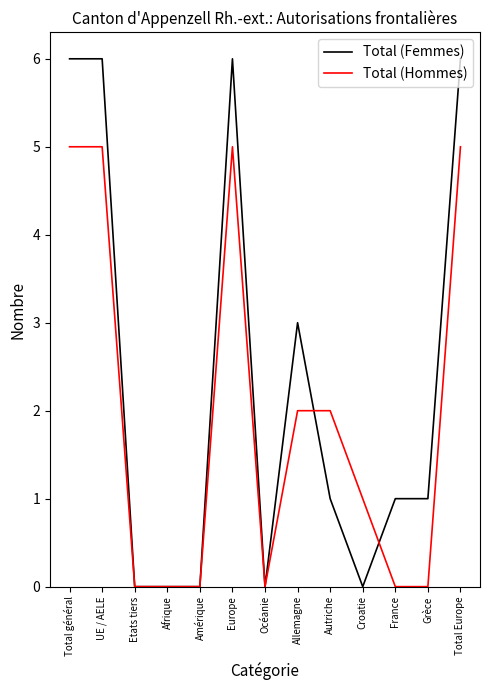

Which series has the widest spread of values?

Total (Femmes)